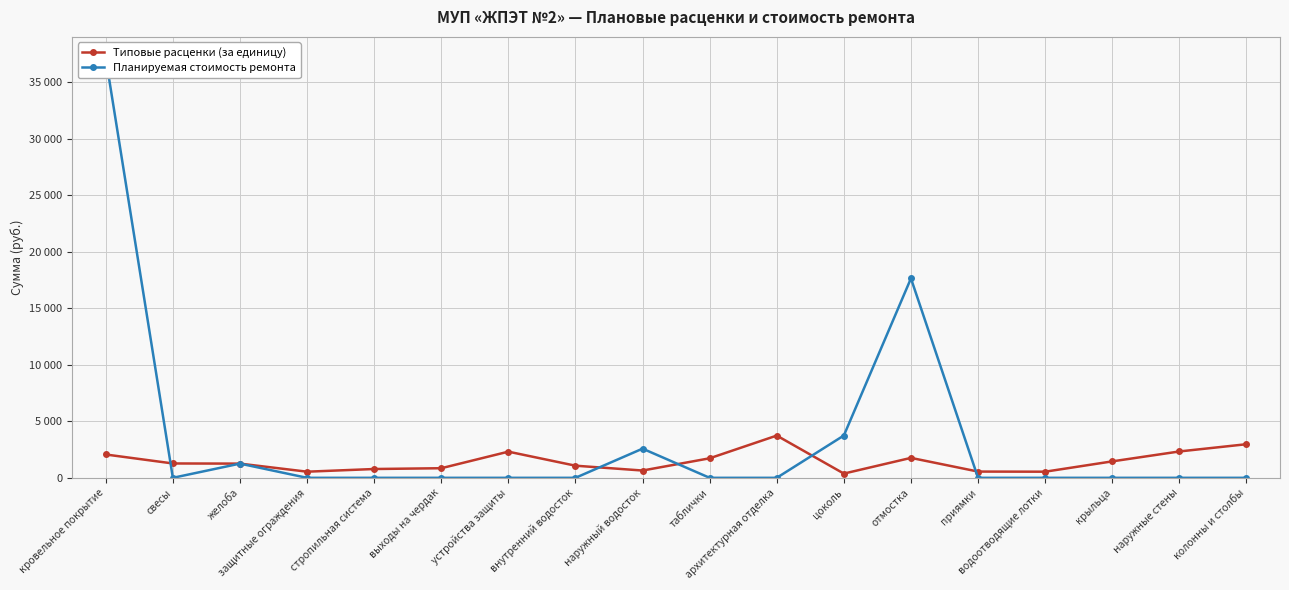

Which series ends up on top after the final intersection of Типовые расценки (за единицу) and Планируемая стоимость ремонта?

Типовые расценки (за единицу)